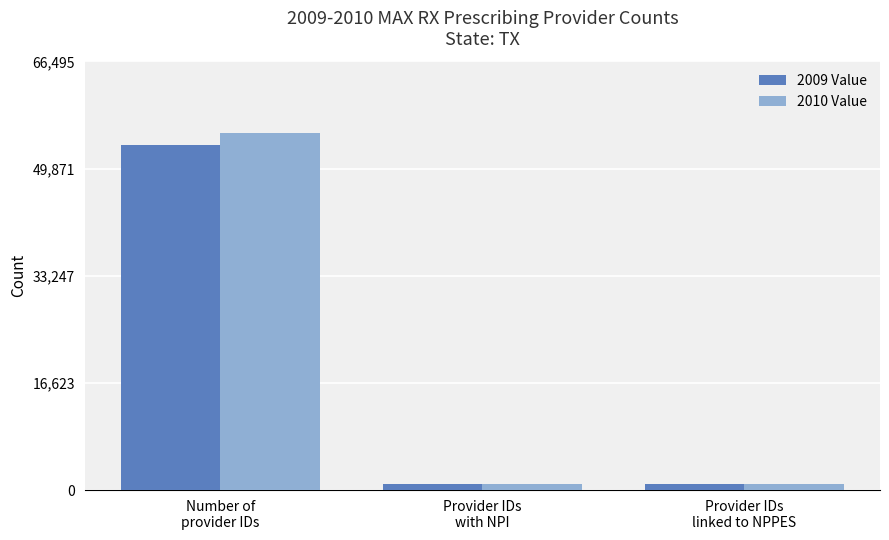

What is the label of the 3rd bar from the right?

Number of
provider IDs